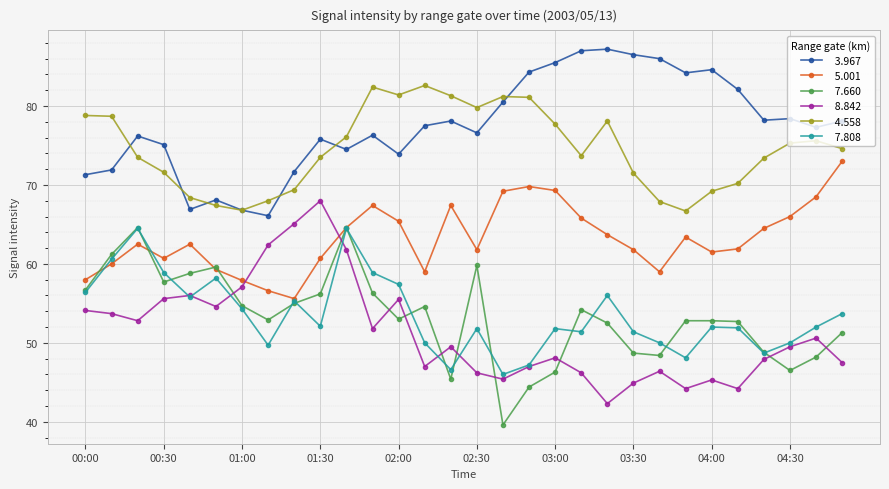

What is the maximum value shown in the chart?

87.2